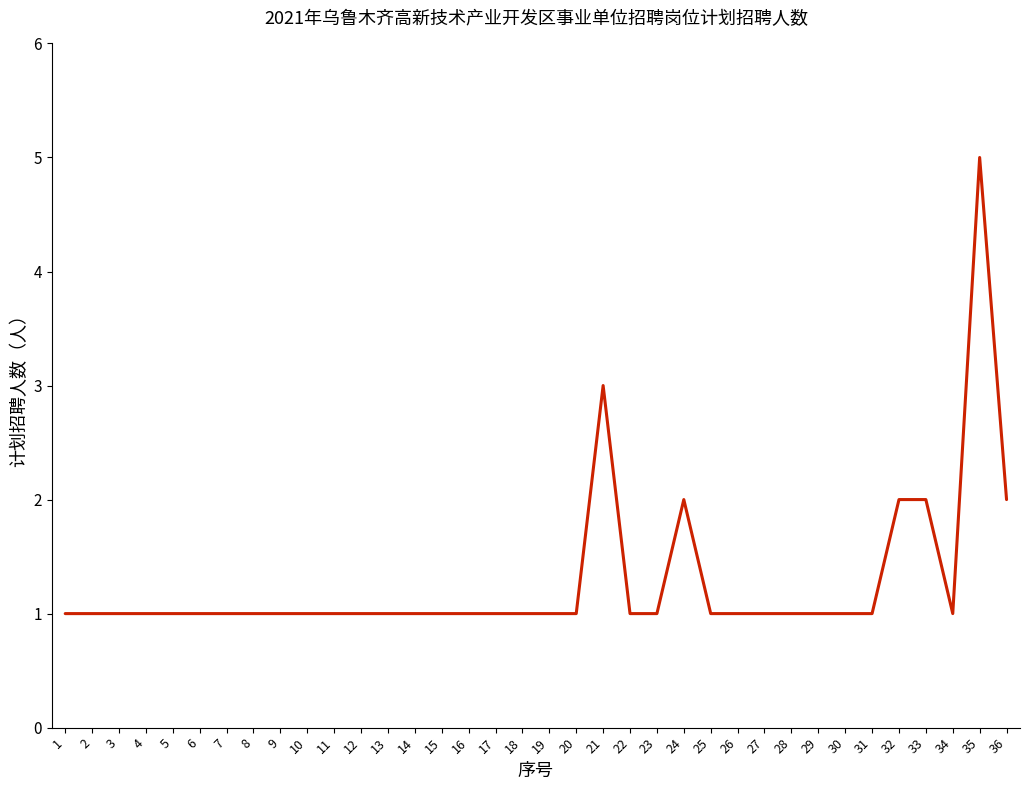

Reading left to right, extract all data points from this chart.

1	1	1	1	1	1	1	1	1	1	1	1	1	1	1	1	1	1	1	1	3	1	1	2	1	1	1	1	1	1	1	2	2	1	5	2